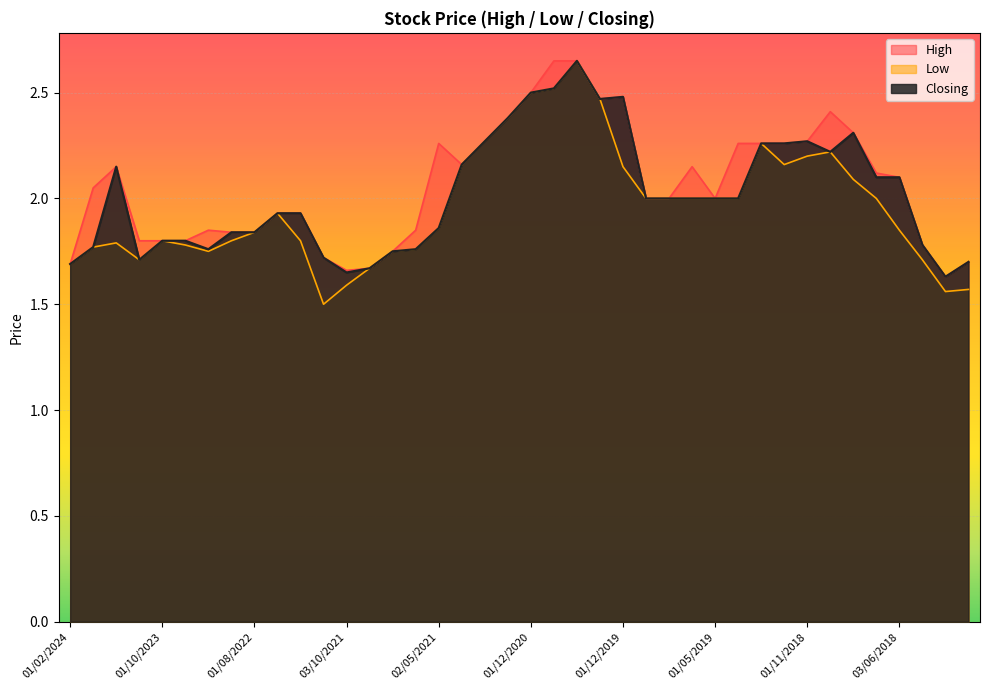

Does the chart display data point markers on the line(s)?

No